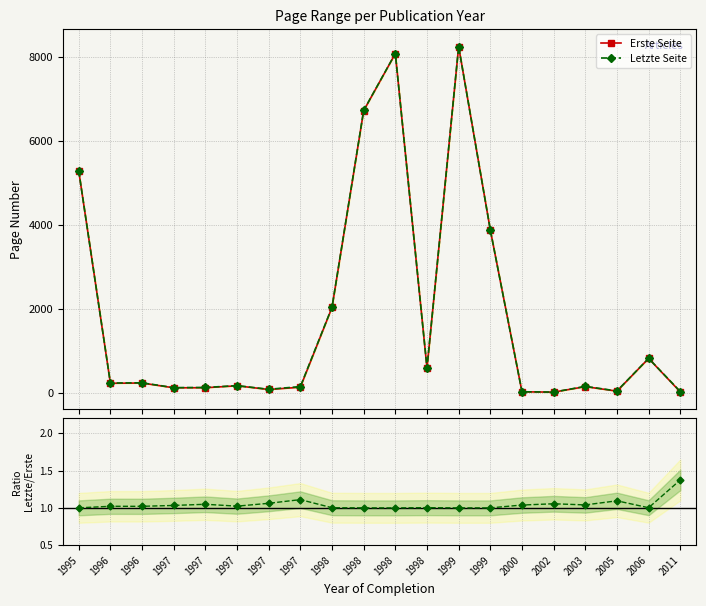

How many lines are shown in the chart?

3